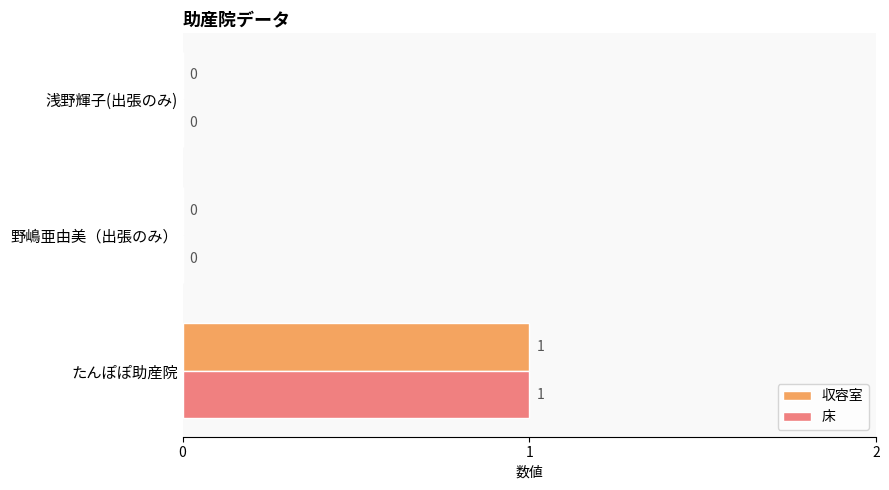

Count the number of data series in this chart.

2